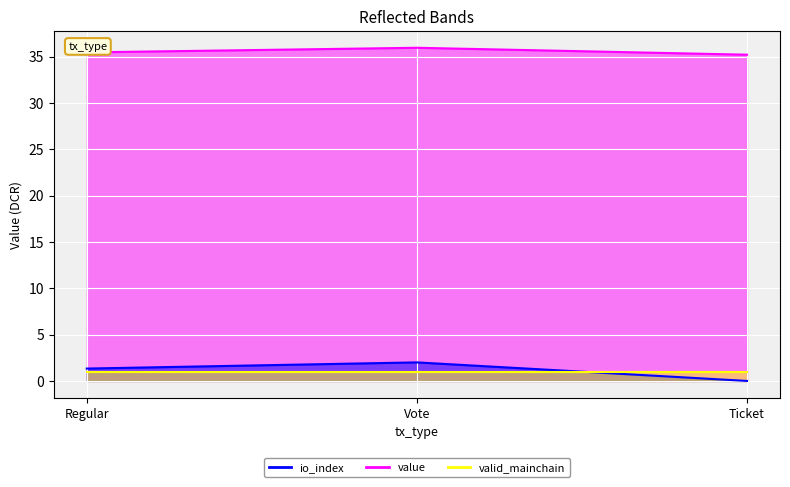

What is the total value across all series at Ticket?

36.2